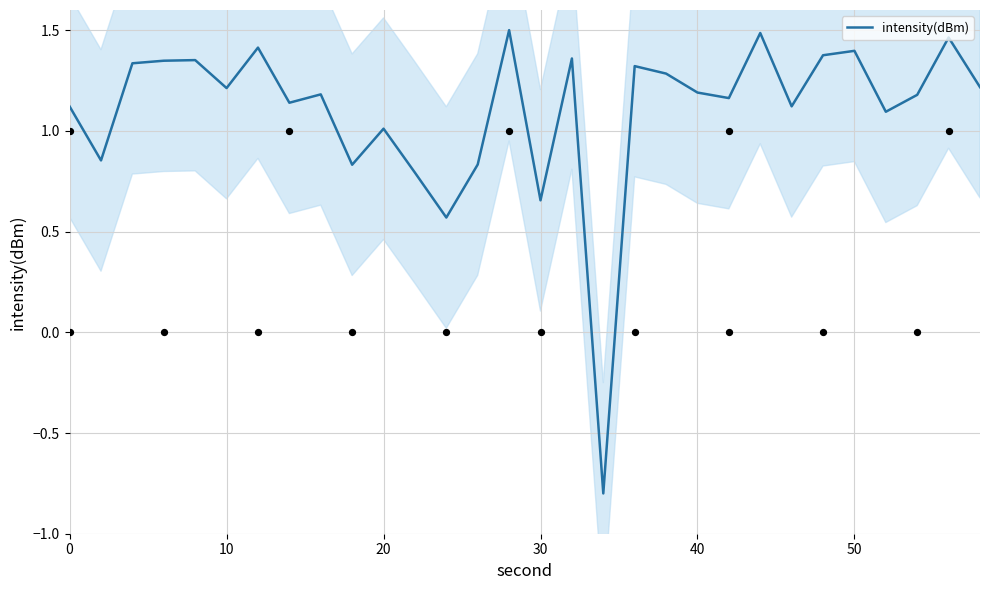

What is the minimum value for intensity(dBm)?

-0.8